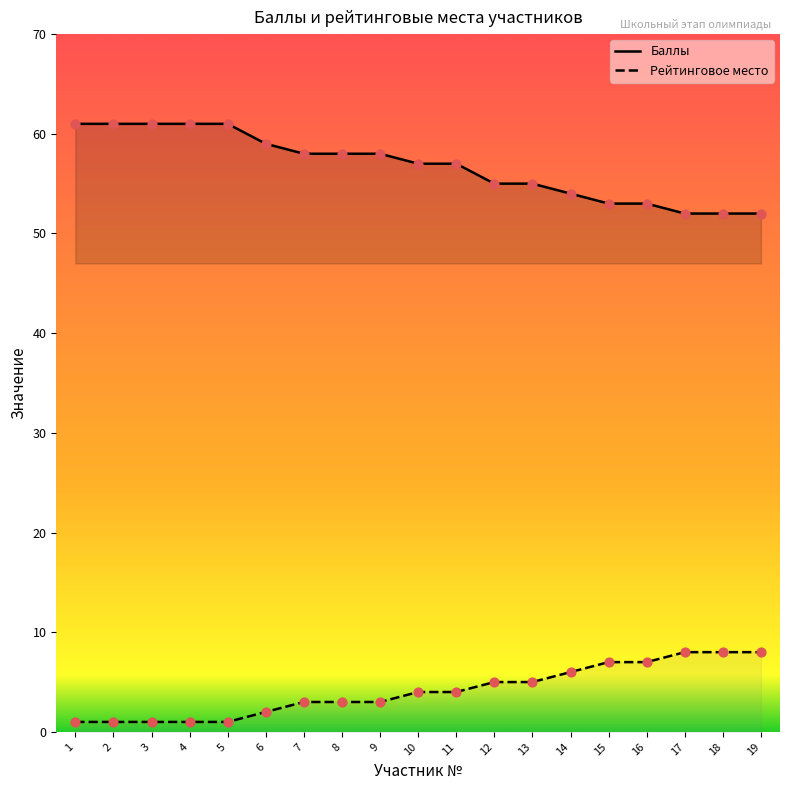

What are all the series names shown in the legend?

Баллы, Рейтинговое место